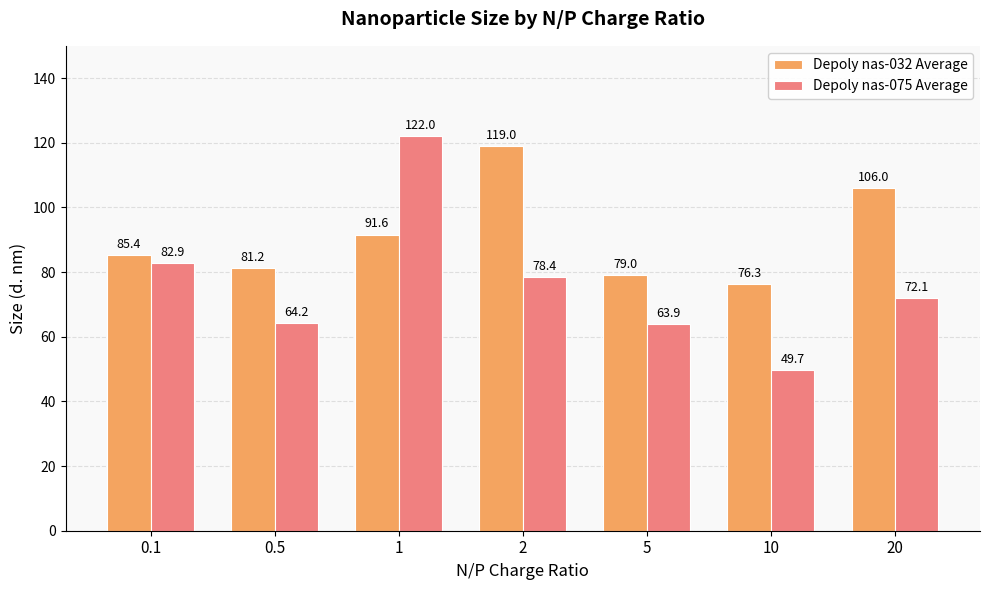

Reading left to right, list all the values displayed in this chart.

Depoly nas-032 Average: 0.1=85.4	0.5=81.2	1=91.6	2=119.0	5=79.0	10=76.3	20=106.0
Depoly nas-075 Average: 0.1=82.9	0.5=64.2	1=122.0	2=78.4	5=63.9	10=49.7	20=72.1